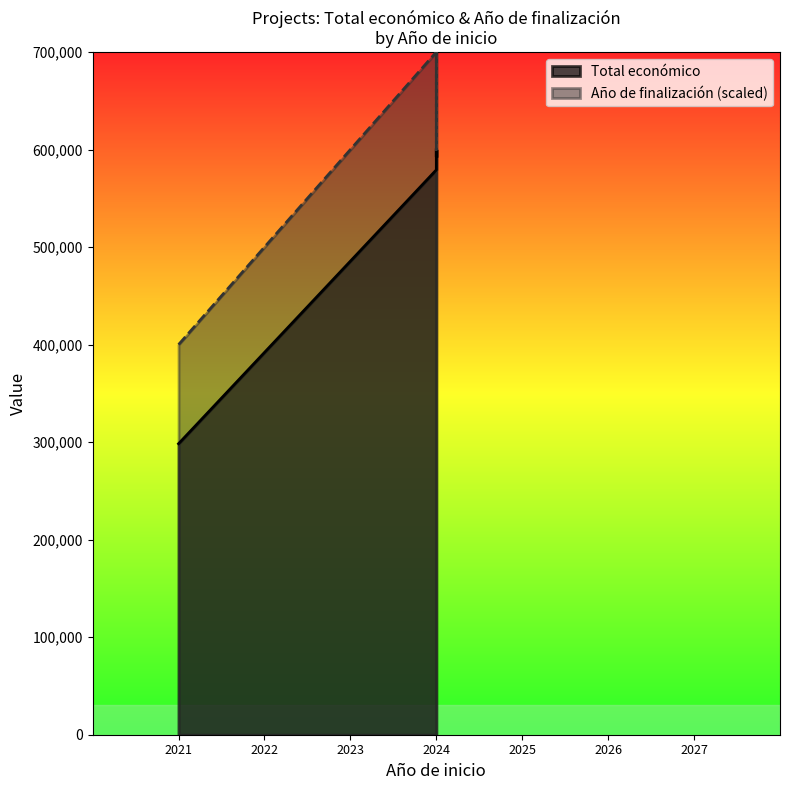

At which category does Total económico reach its first local peak?

2024